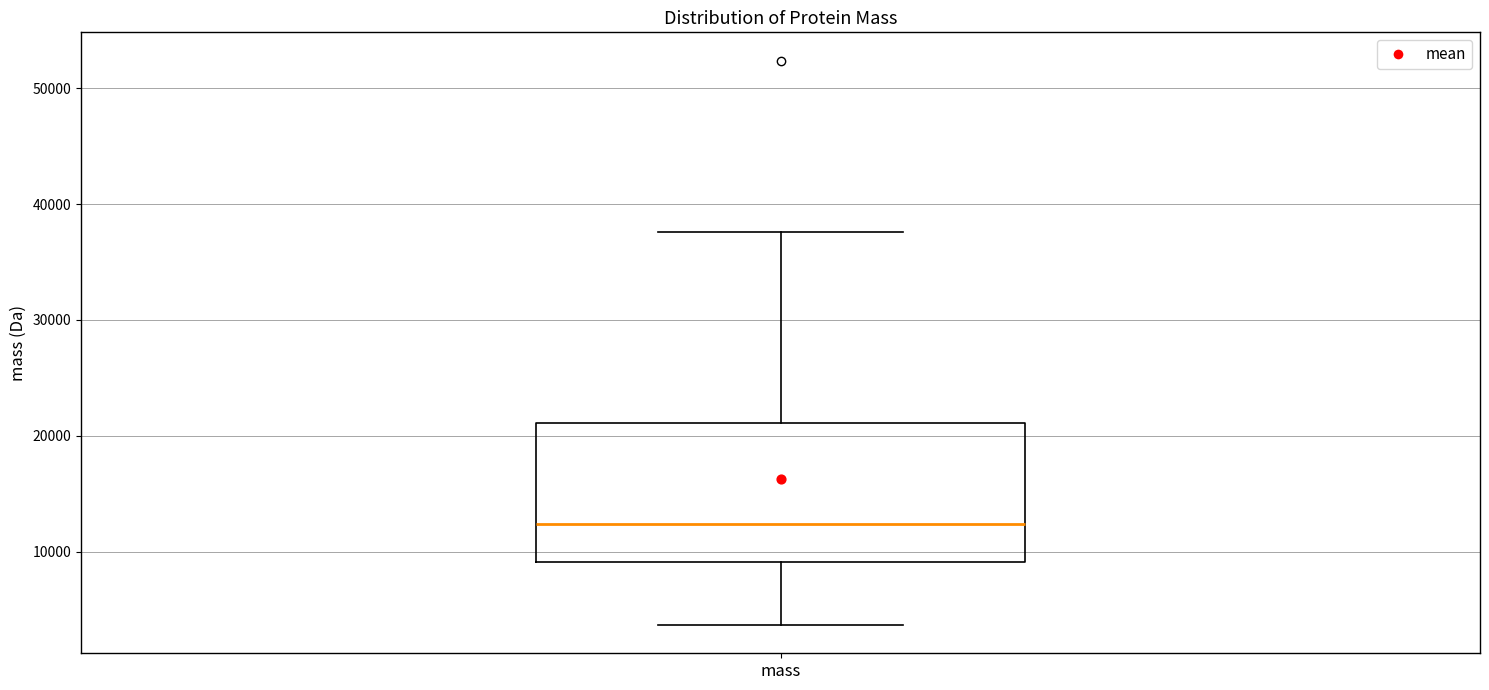

Where is the lower edge of the box for mass on the y-axis? The values are not printed on the chart, so give them approximately, as read against the axis.

9000